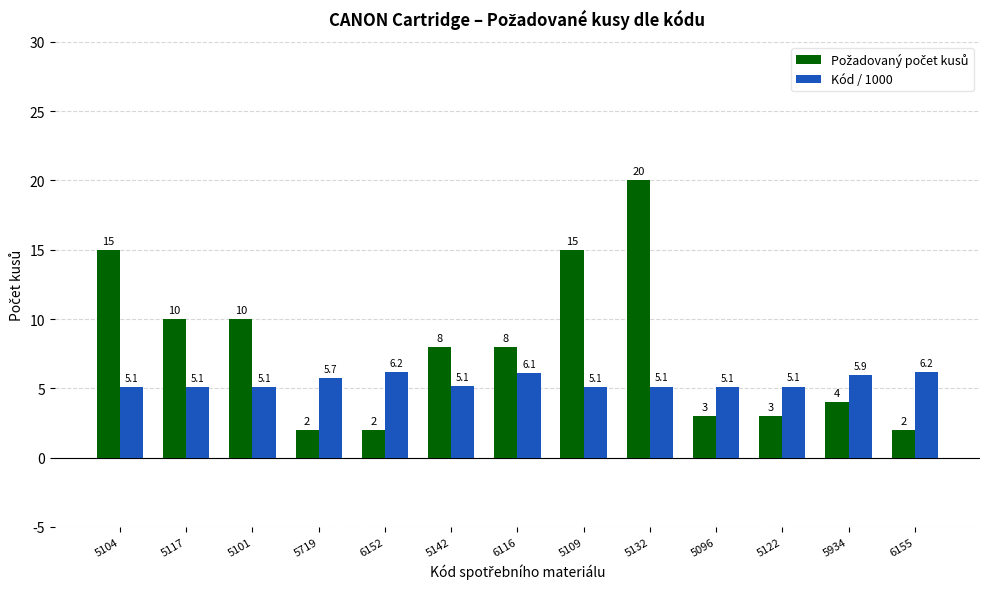

How many bars are there in total?

26